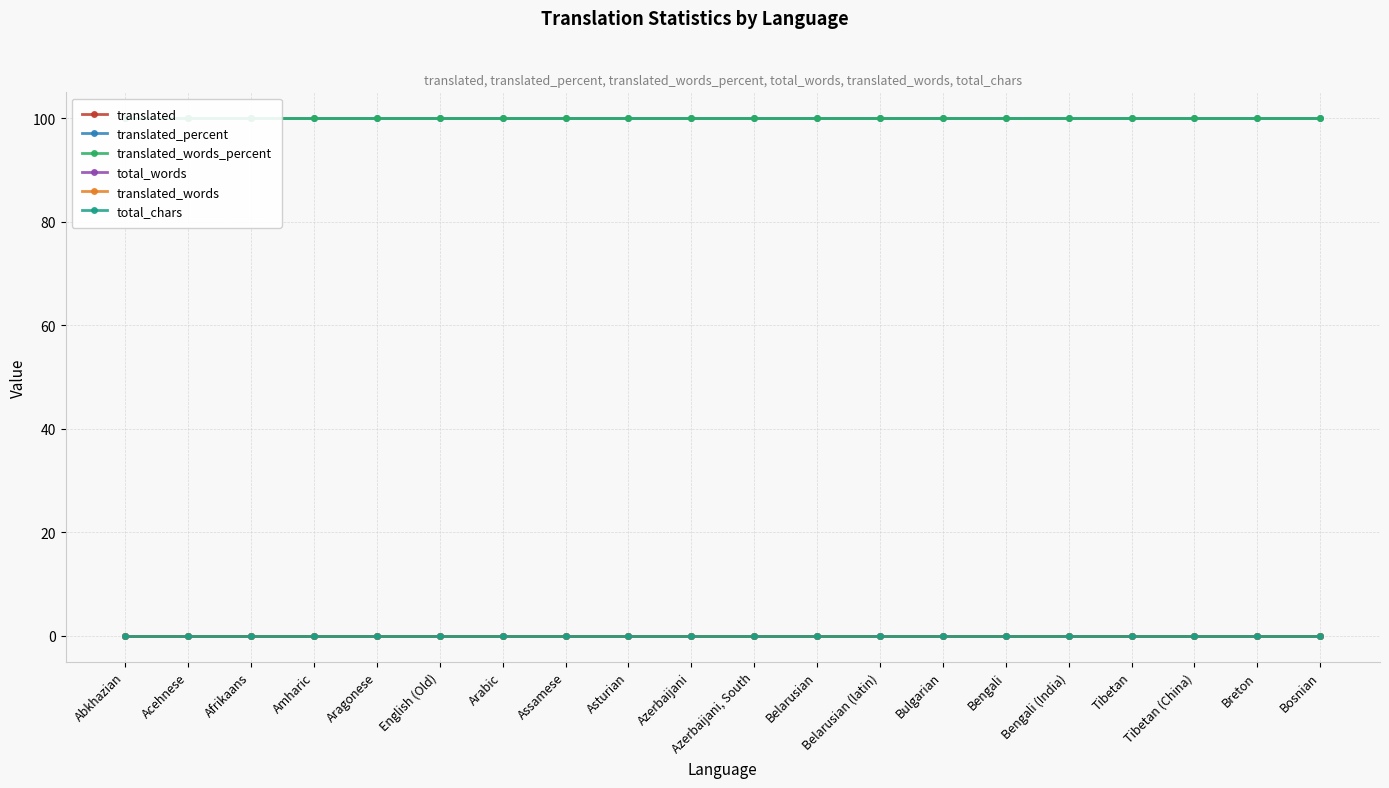

How many series are shown in this chart?

6